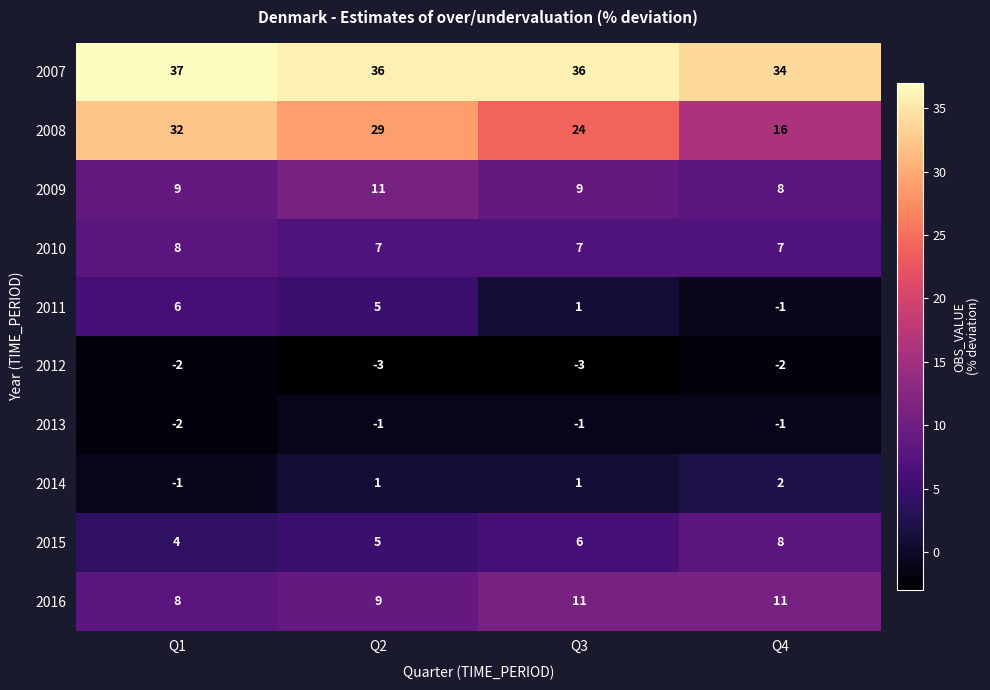

At which label is 2015 closest to 6?

Q3